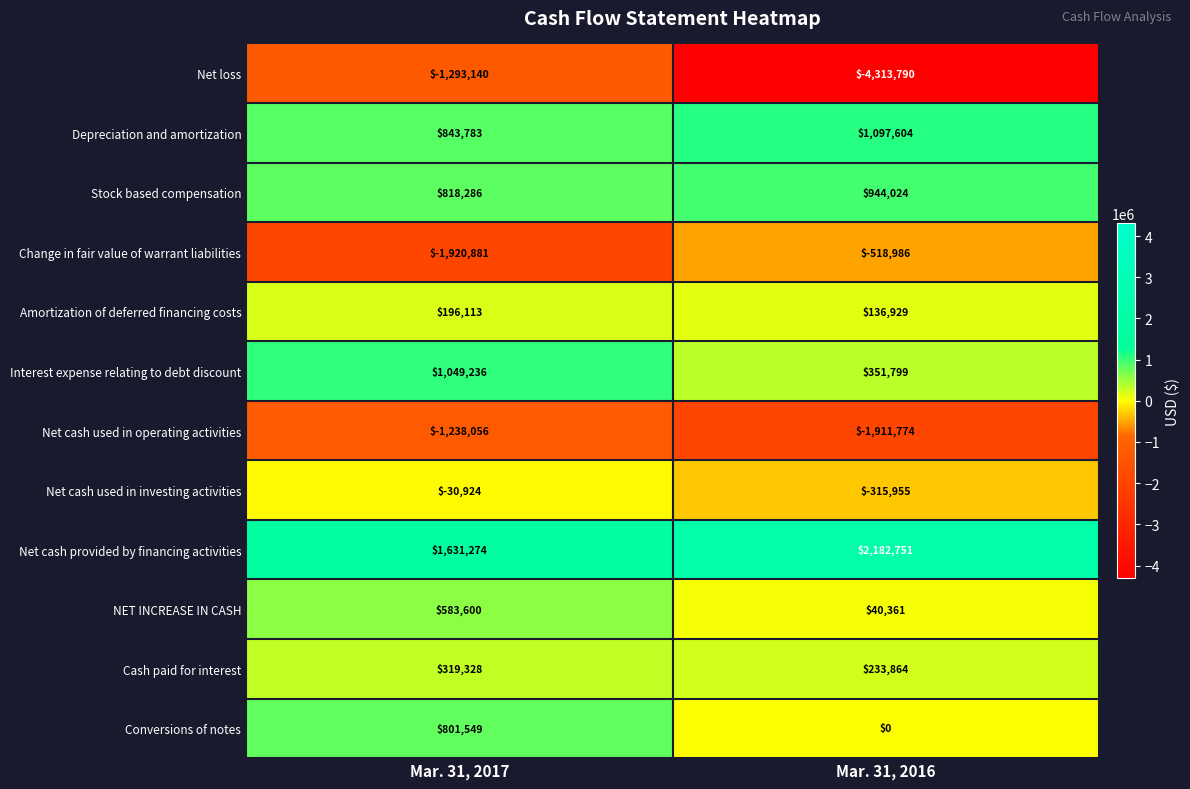

Which category has the highest value across all series?

Mar. 31, 2016